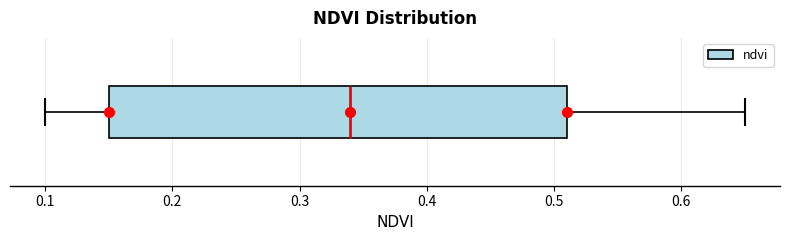

Where is the left edge of the box on the x-axis? The values are not printed on the chart, so give them approximately, as read against the axis.

0.15